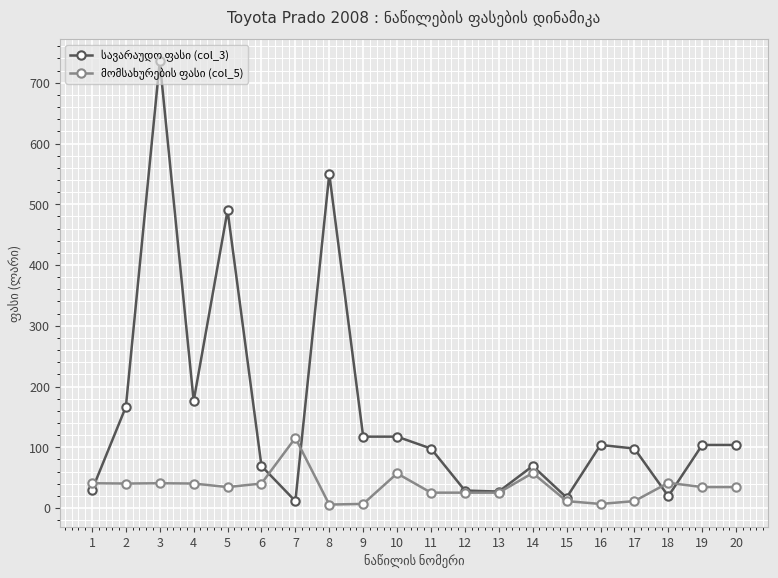

At how many categories does at least one series exceed 204?

3